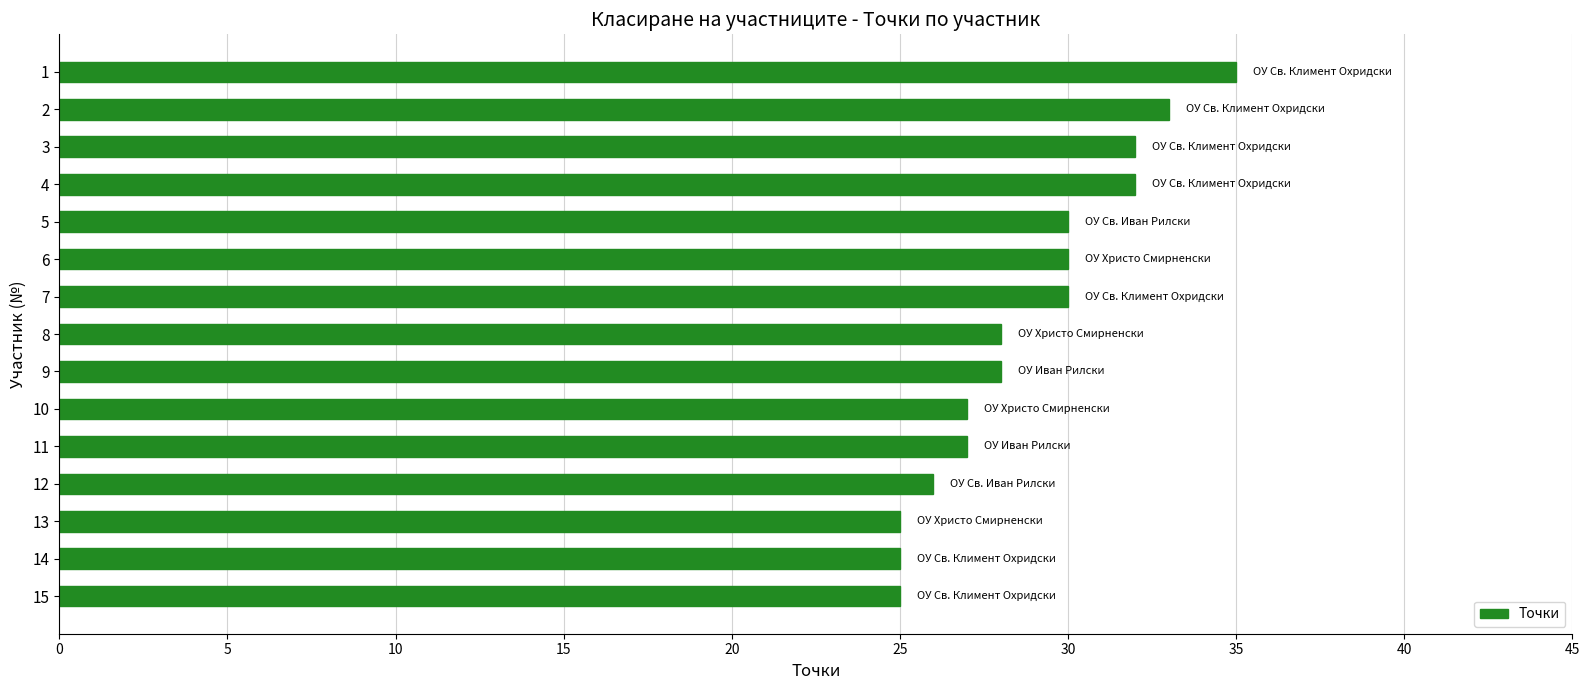

What is the value of the 4th bar from the top?

32